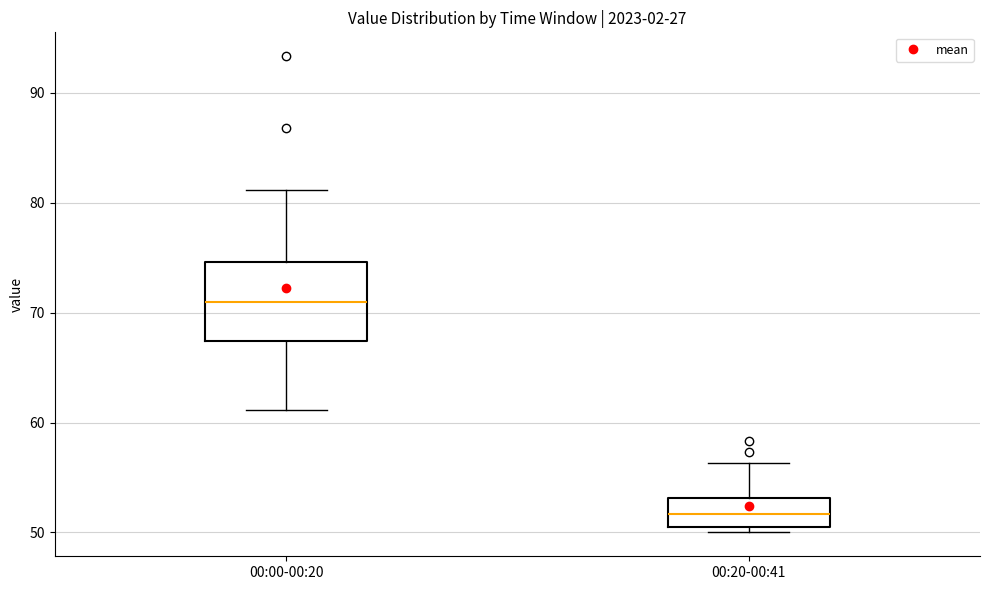

Where does the upper whisker of the box for 00:00-00:20 end on the y-axis? The values are not printed on the chart, so give them approximately, as read against the axis.

81